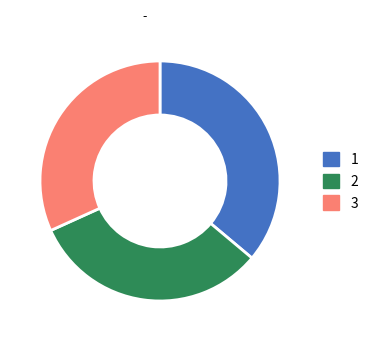

True or false: 3 accounts for 42% of the total.

False